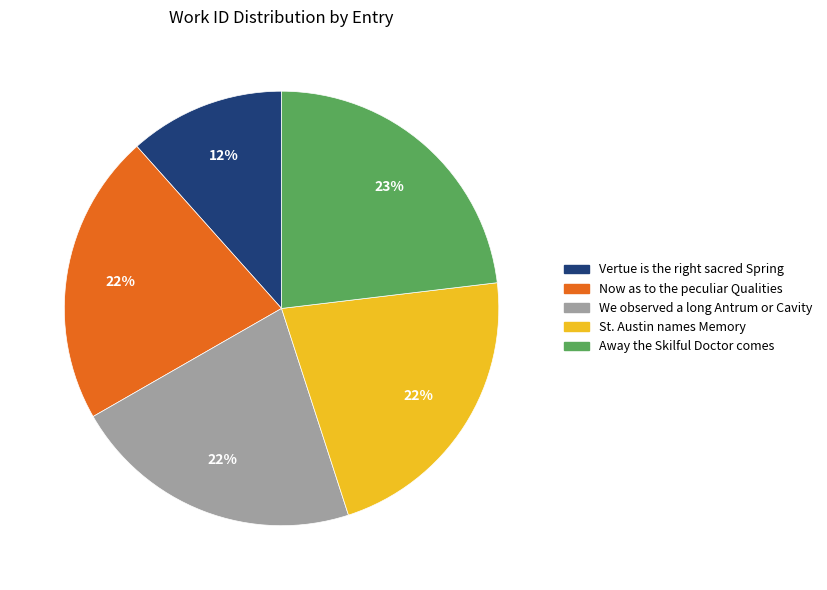

To the nearest percent, what is the average slice percentage?

20%